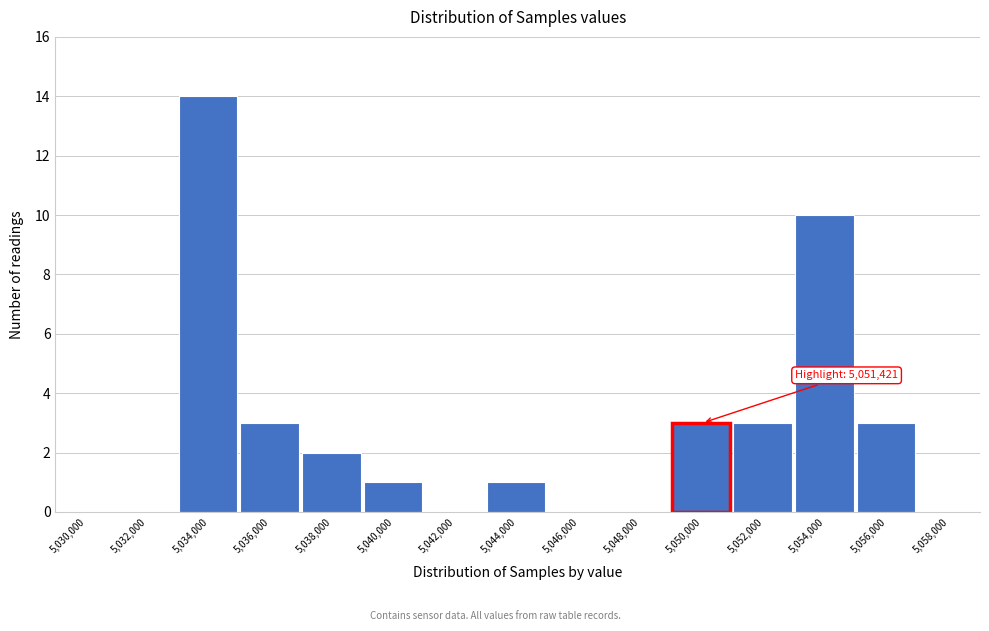

Reading left to right, transcribe all the data shown in this chart.

5,030,000=0	5,032,000=0	5,034,000=14	5,036,000=3	5,038,000=2	5,040,000=1	5,042,000=0	5,044,000=1	5,046,000=0	5,048,000=0	5,050,000=3	5,052,000=3	5,054,000=10	5,056,000=3	5,058,000=0